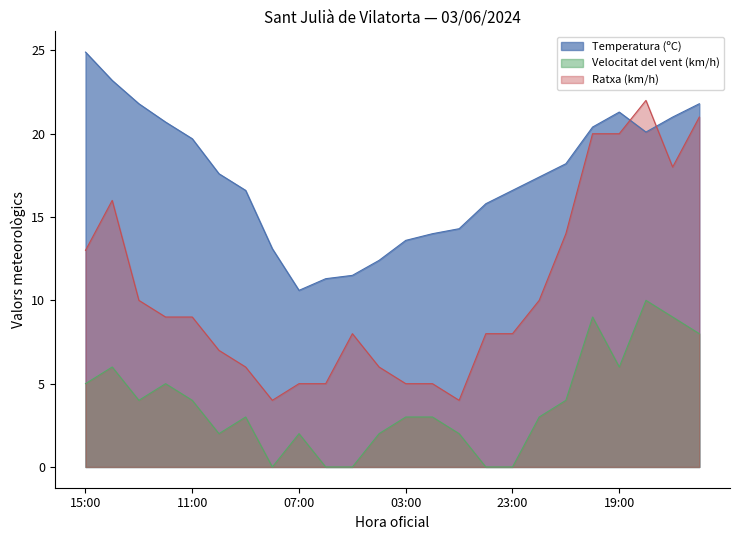

What is the value of the Ratxa (km/h) point at the 4th from the left?

9.0